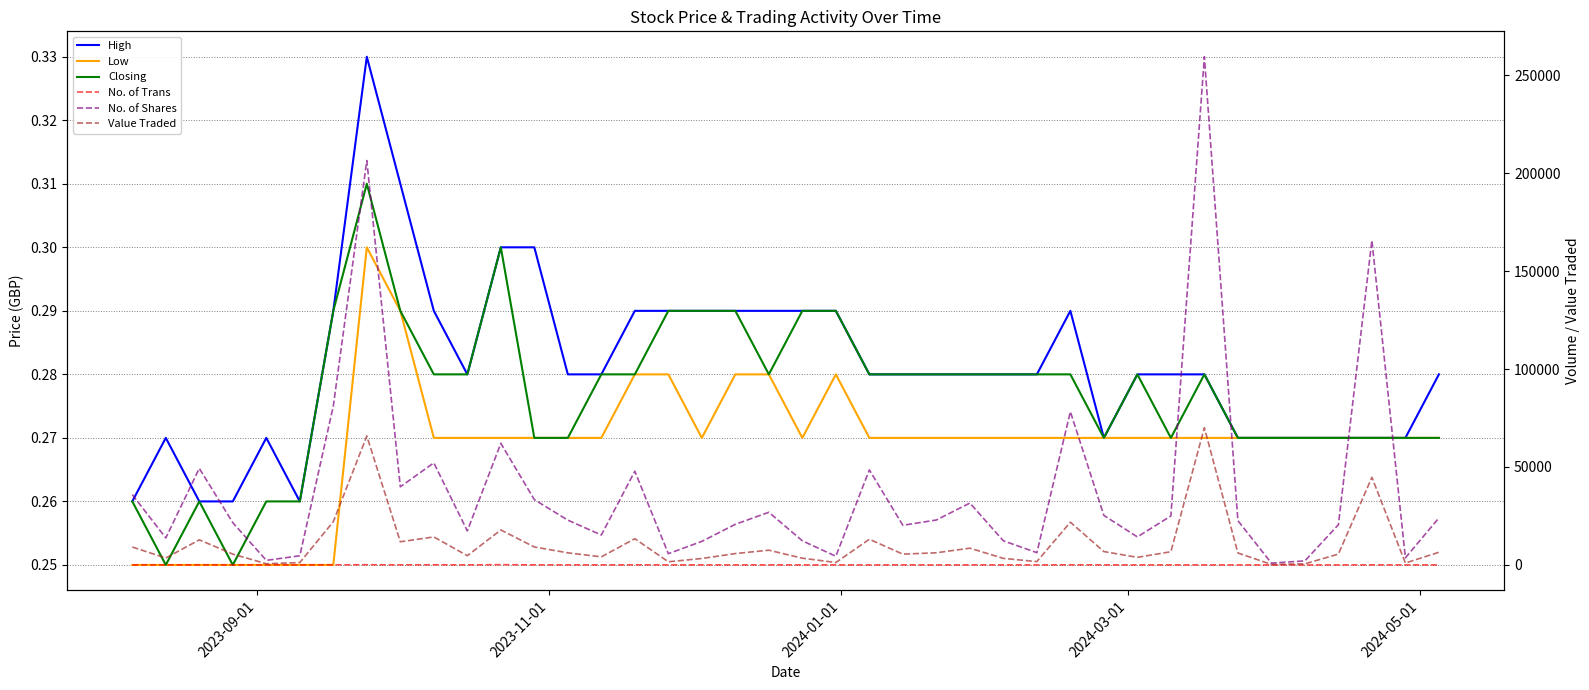

Which series has the largest range (max minus min)?

No. of Shares